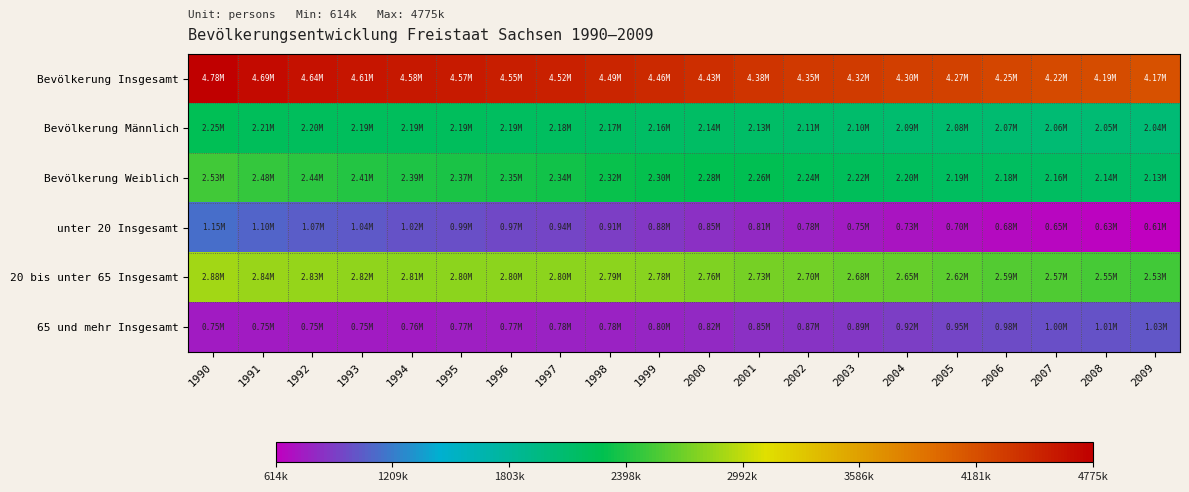

What is the total value across all series at 2000?

13276743